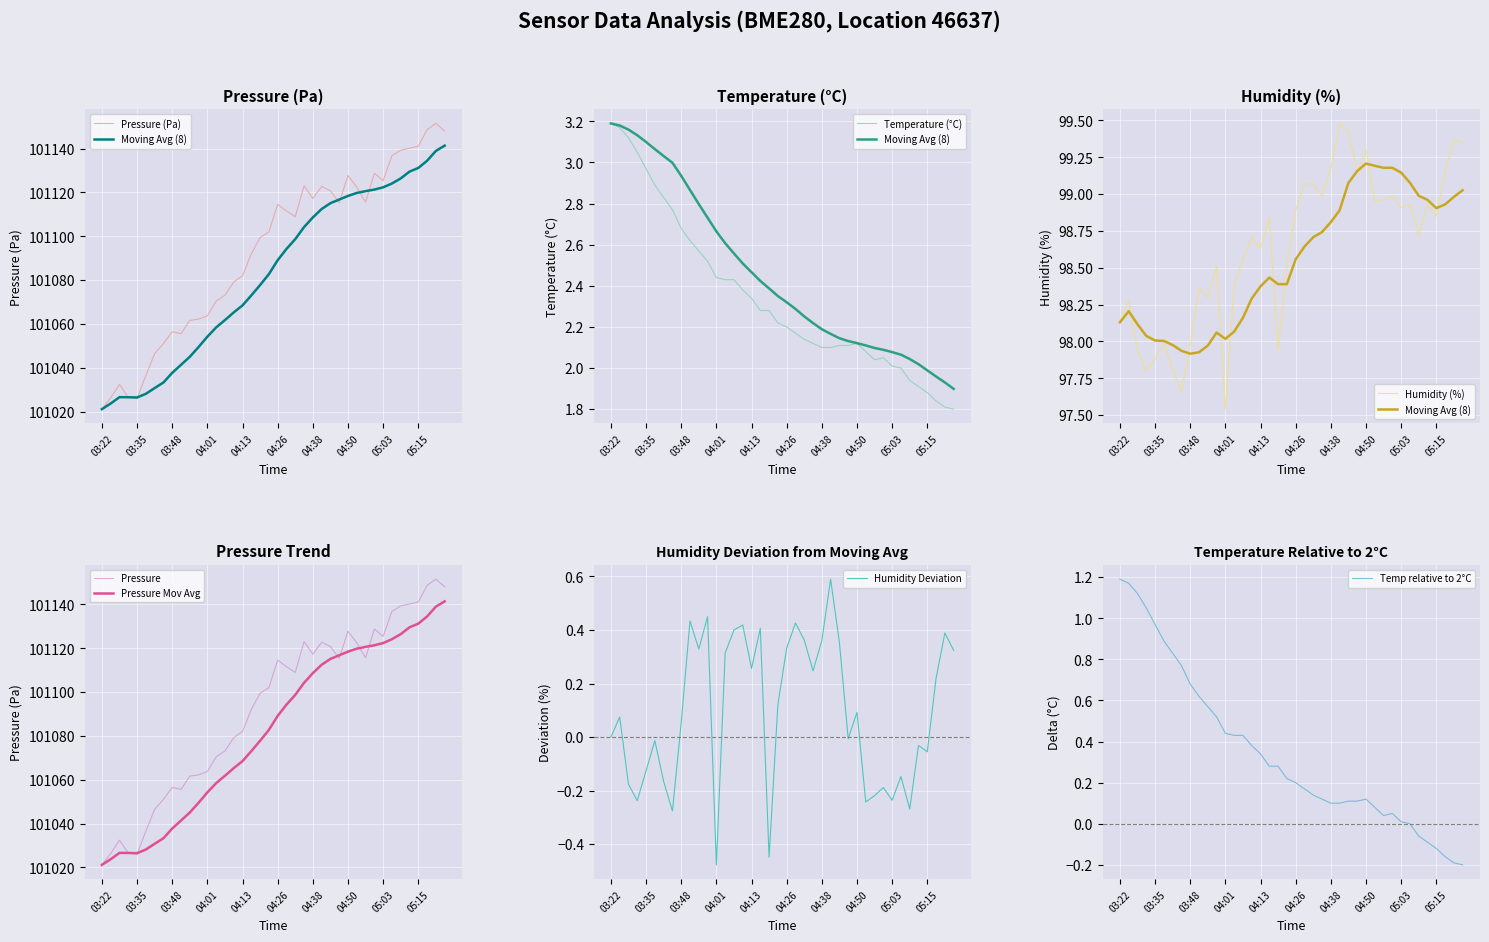

Read the humidity value at 31.

99.0